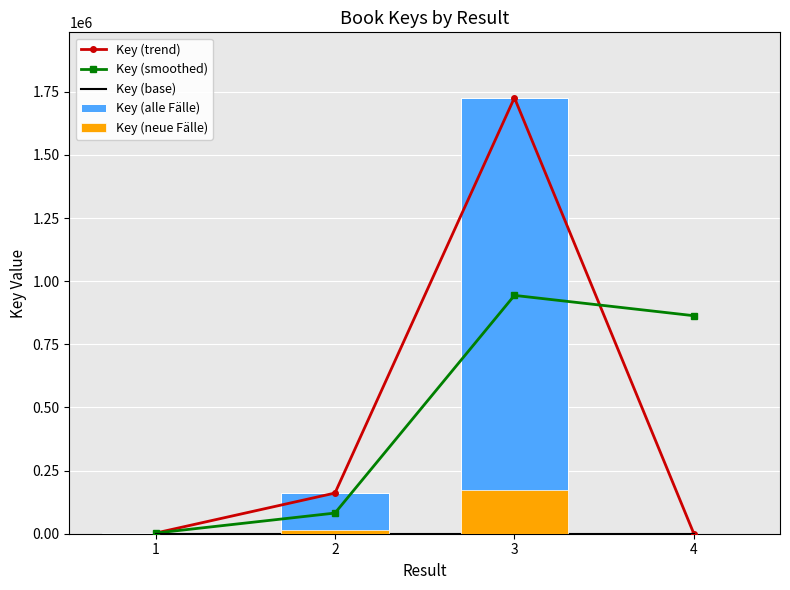

What is the total value across all series at 1?

7948.6